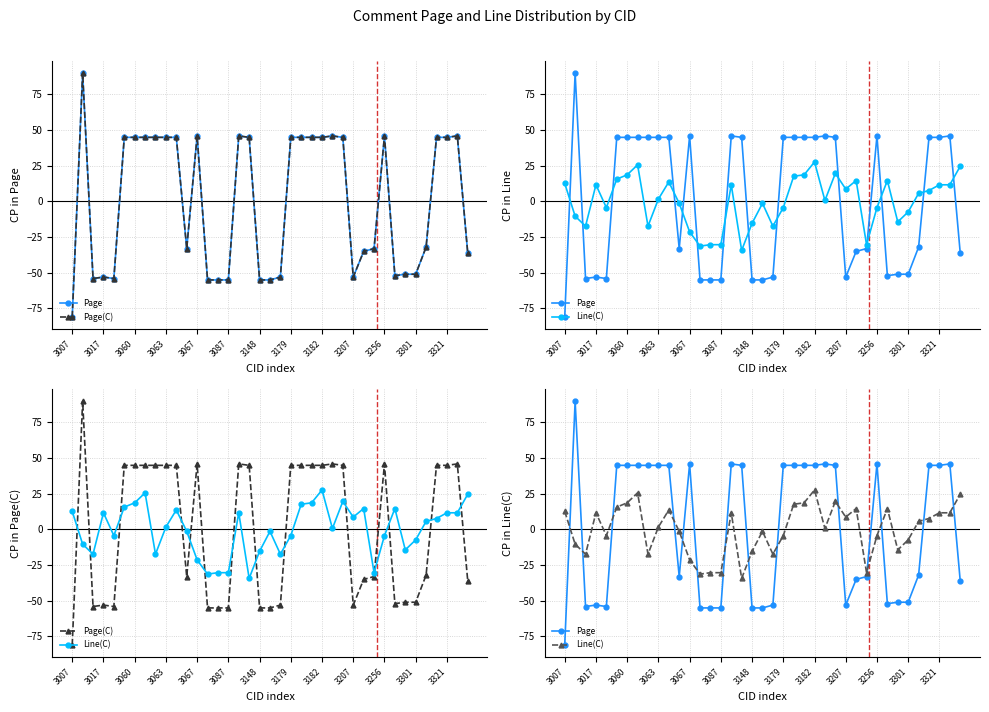

What is the smallest value displayed?

-81.1